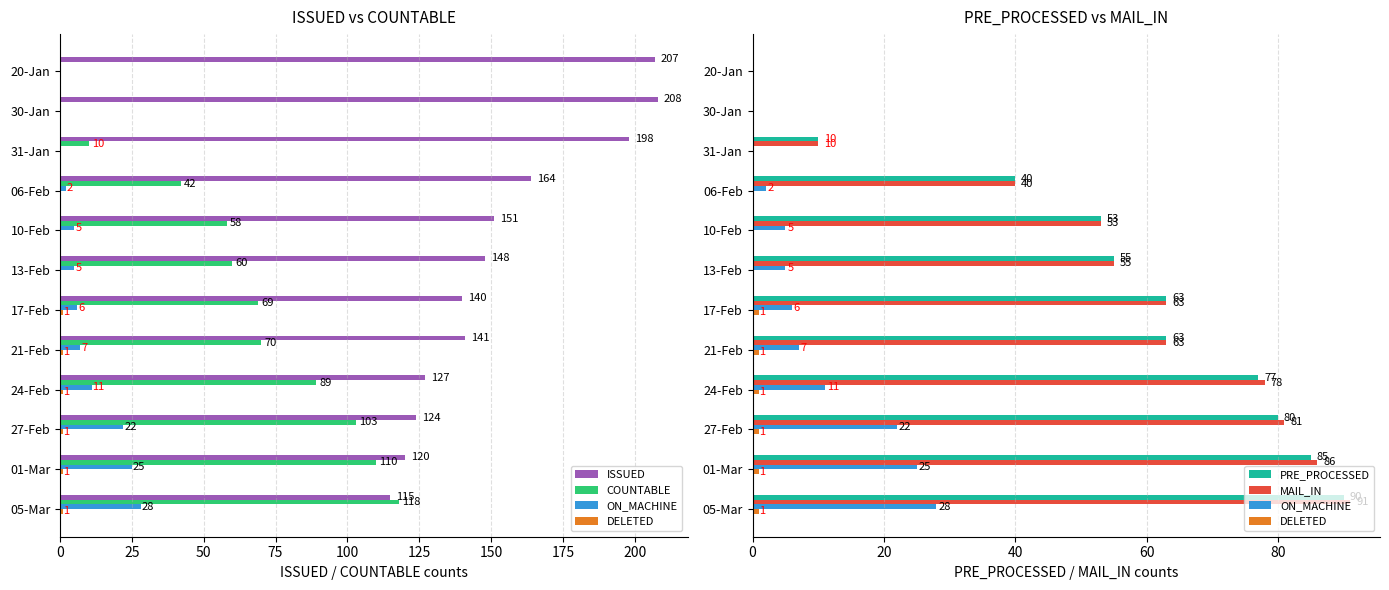

How many distinct data groups are displayed?

6